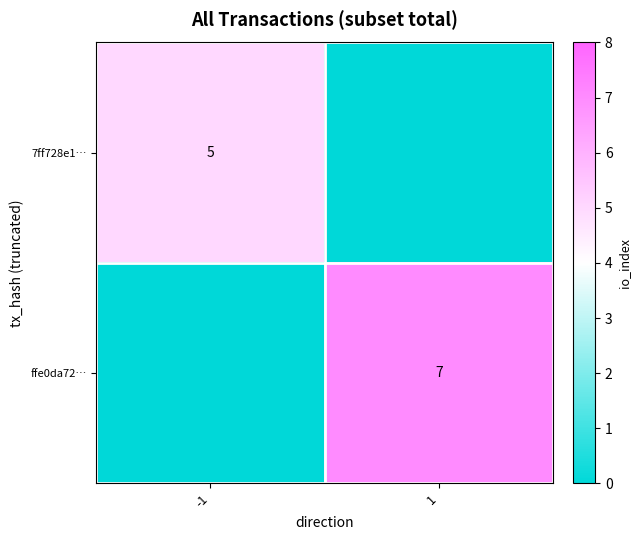

The value of ffe0da72… at 1 is 2. True or false?

False